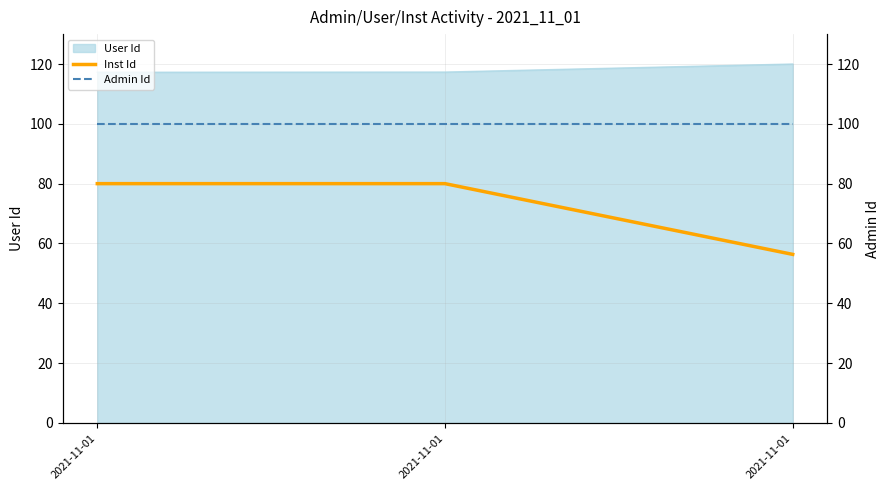

Which series has the widest spread of values?

Inst Id